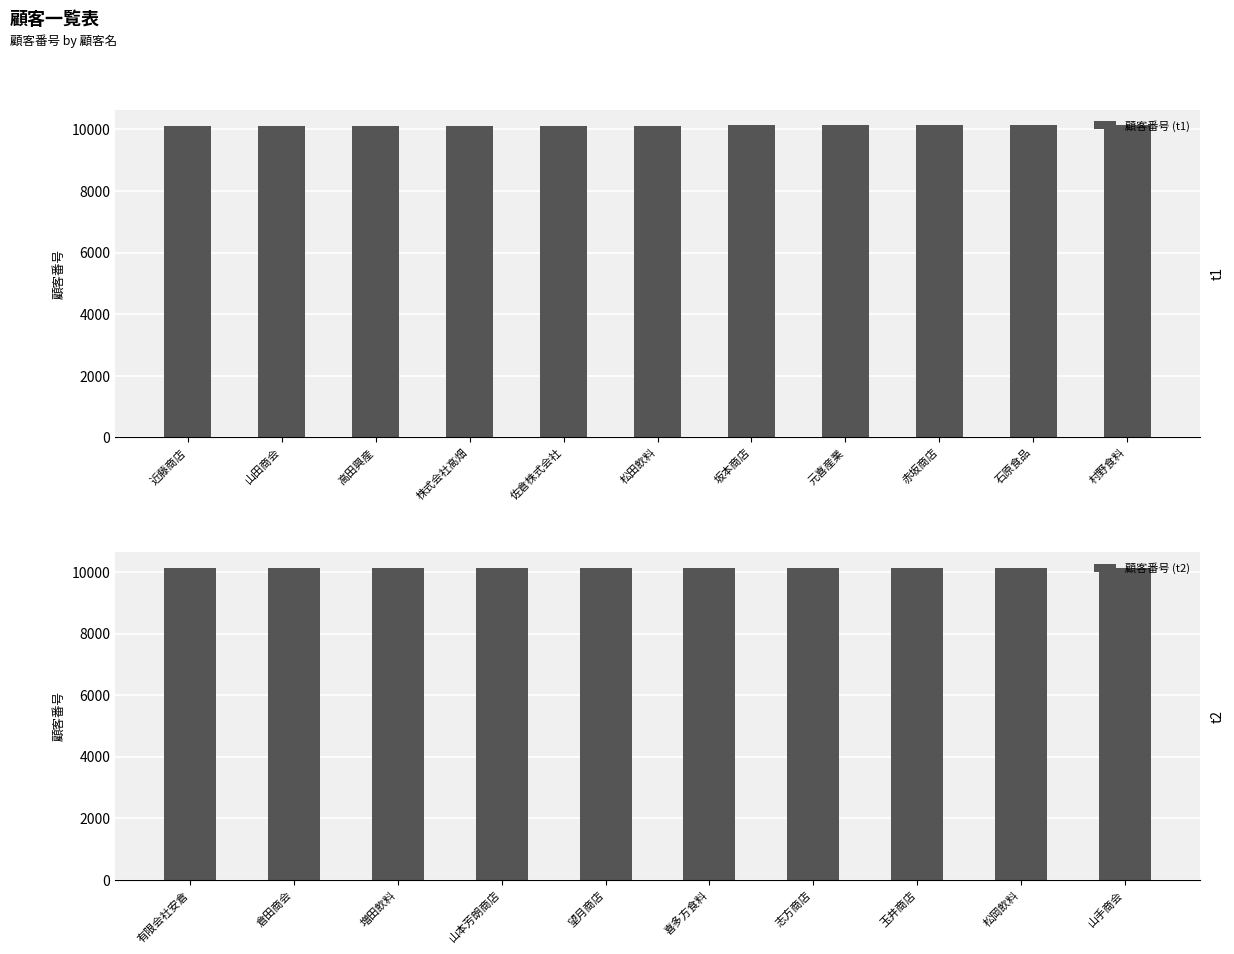

The value at 坂本商店 is 10126. True or false?

True